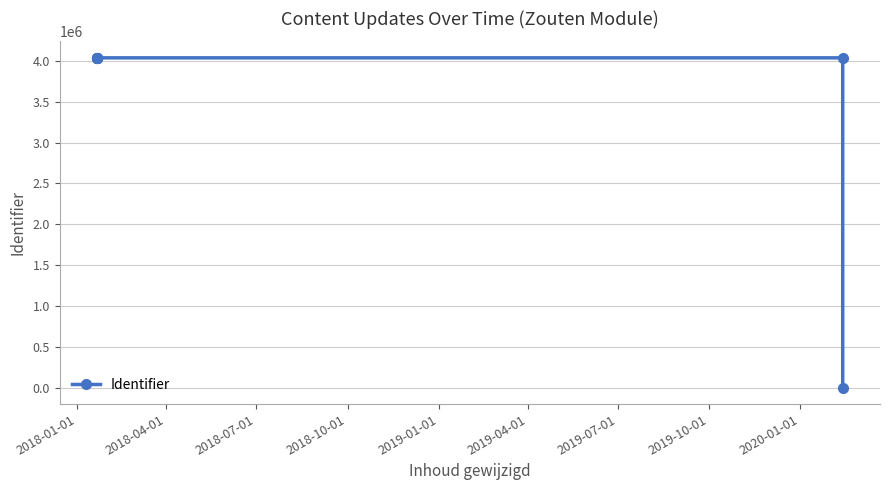

How many points are higher than both their immediate neighbors (excluding endpoints)?

1